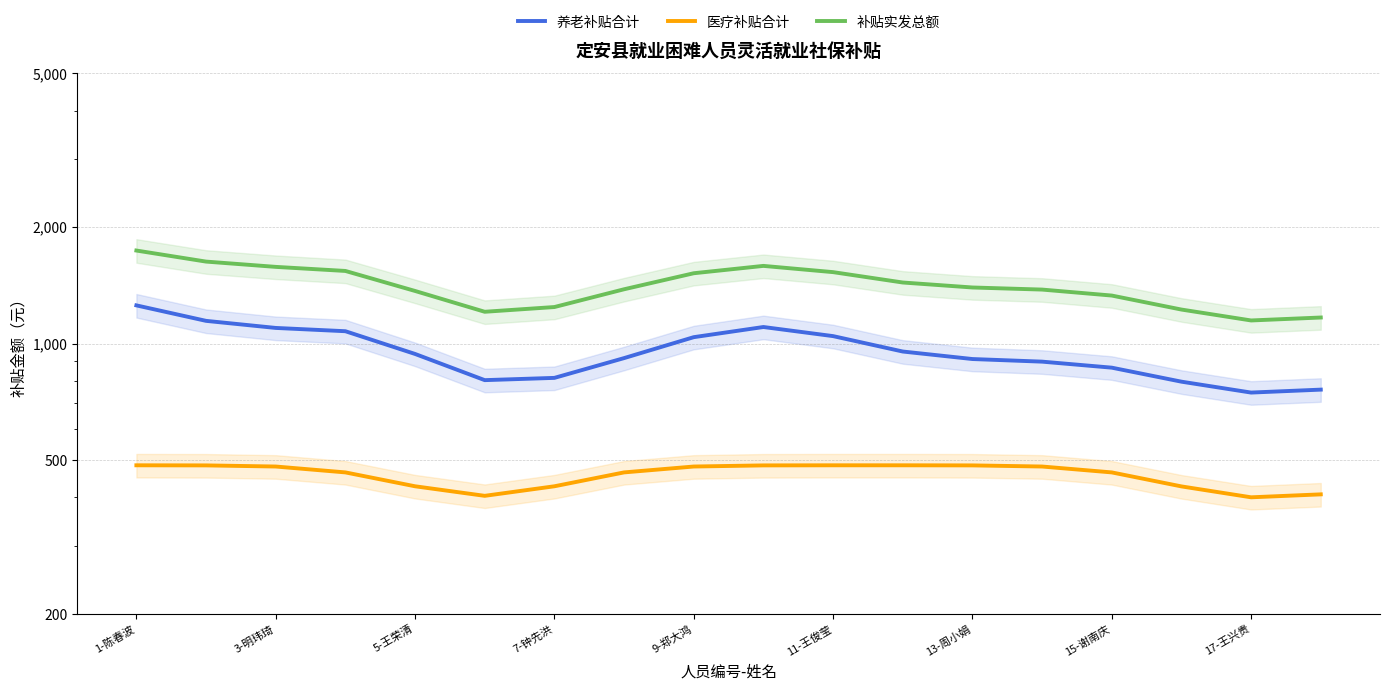

What is the difference between the highest and lowest values at 17-王兴贵?

746.7